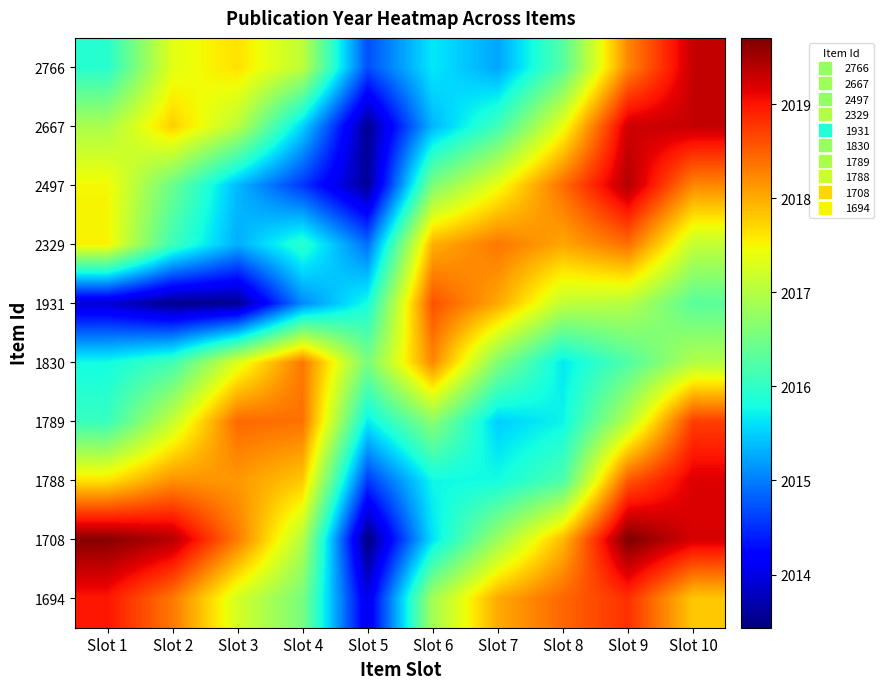

Which has a higher value, Slot 3 or Slot 2?

Slot 3